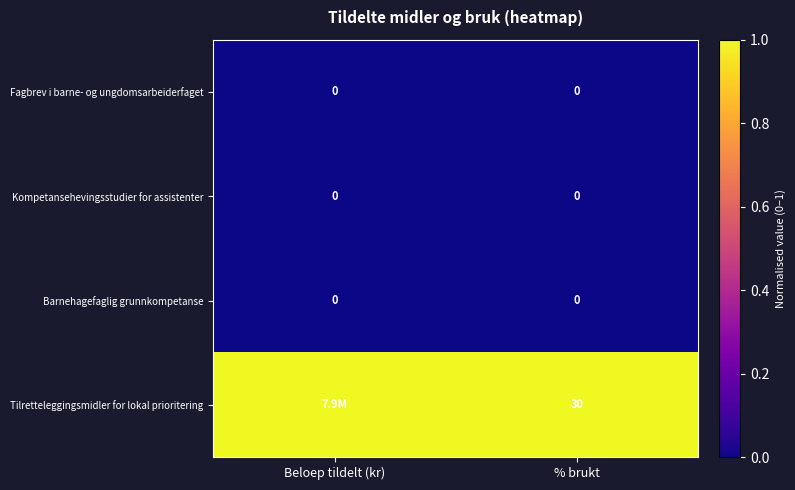

What is the difference between the highest and lowest values at % brukt?

30